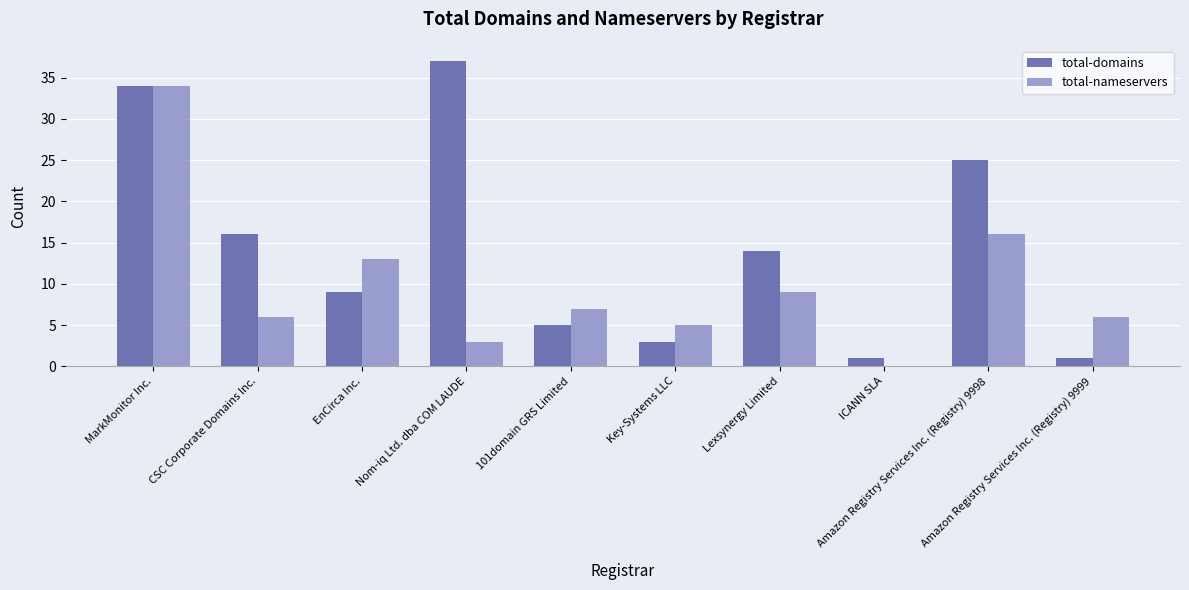

What is the sum of all total-nameservers values?

99